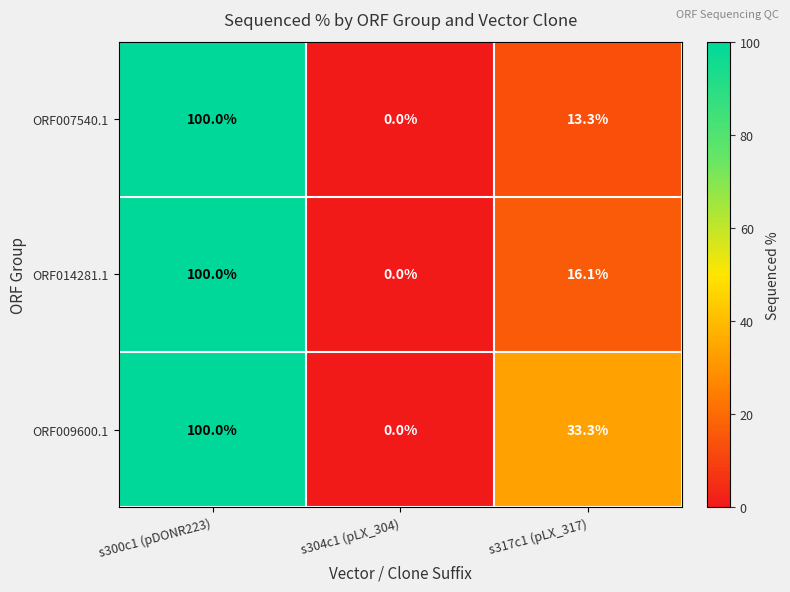

At which label is ORF007540.1 closest to 50?

s317c1 (pLX_317)